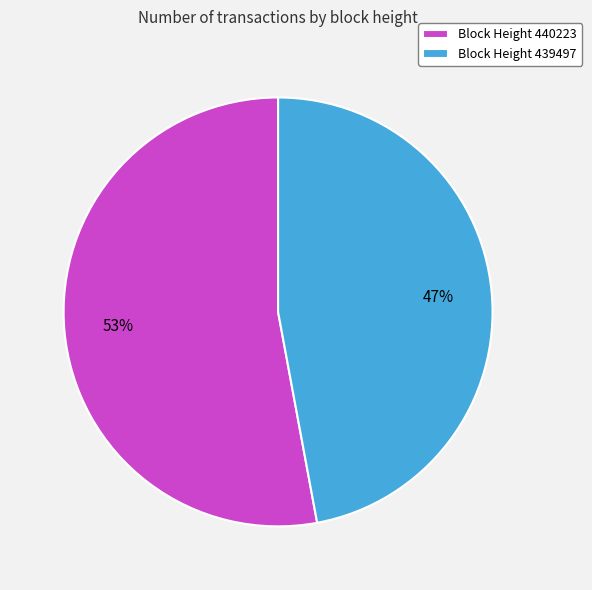

Combined, do Block Height 440223 and Block Height 439497 account for over 50%?

Yes